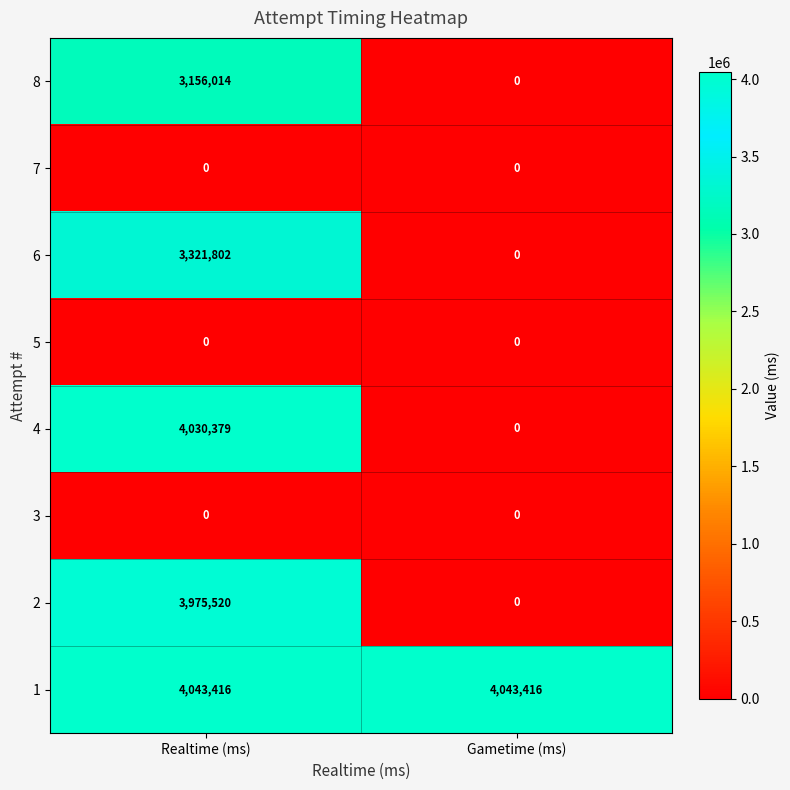

What is the sum of the 4 values at Gametime (ms) and Realtime (ms)?

4030379